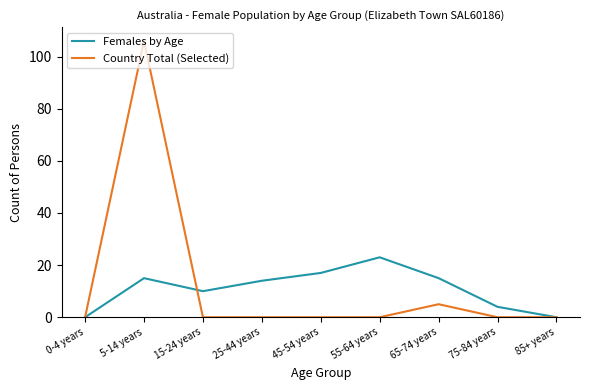

What is the average value of the Females by Age series?

11